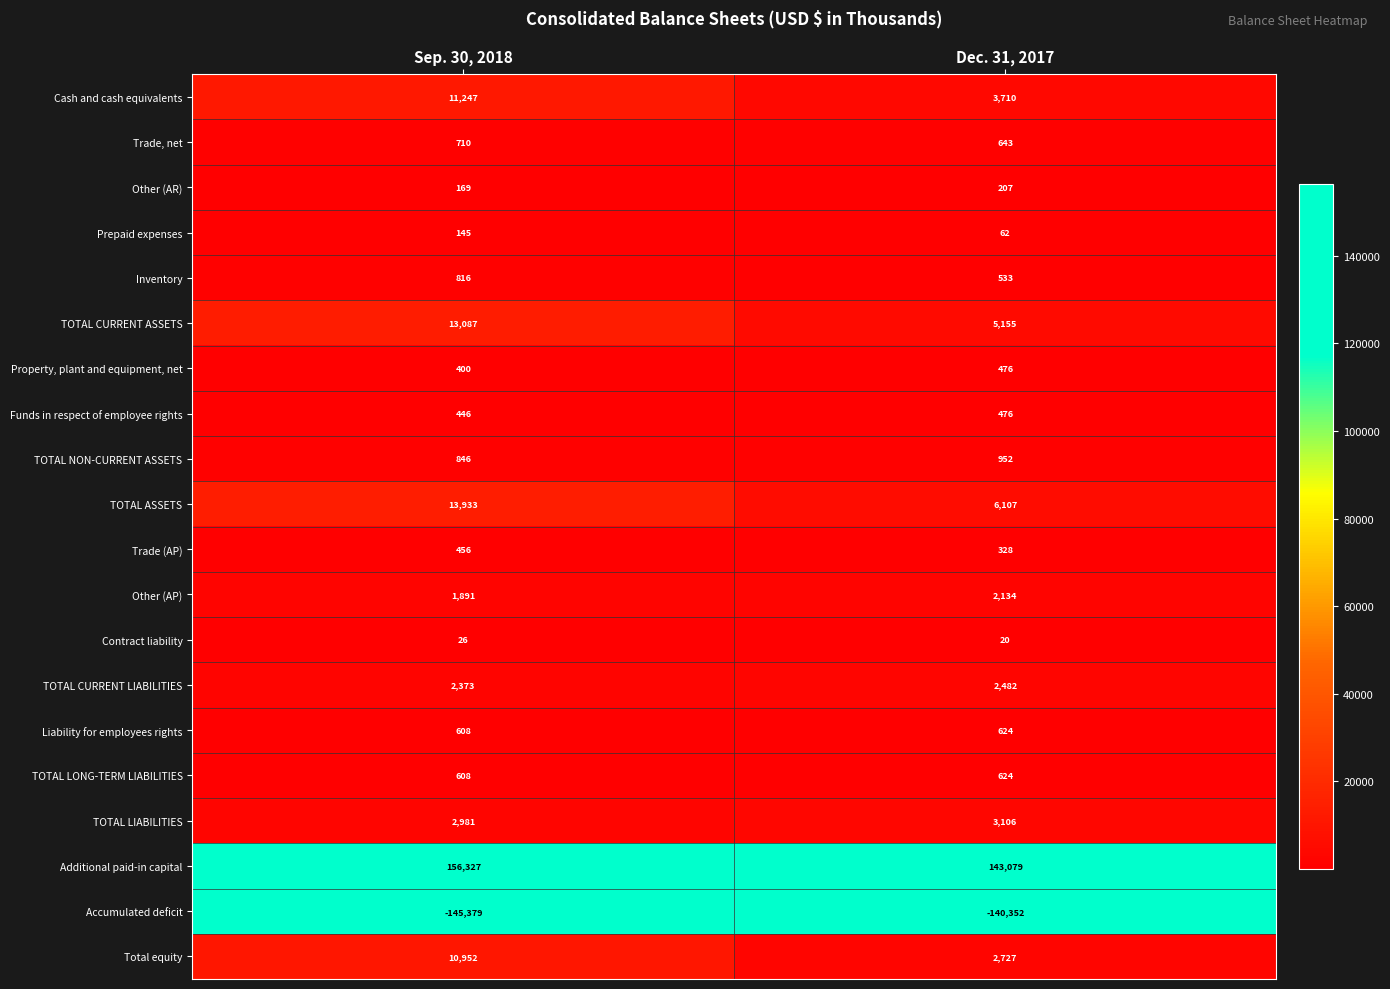

The value of Liability for employees rights at Dec. 31, 2017 is 178. True or false?

False